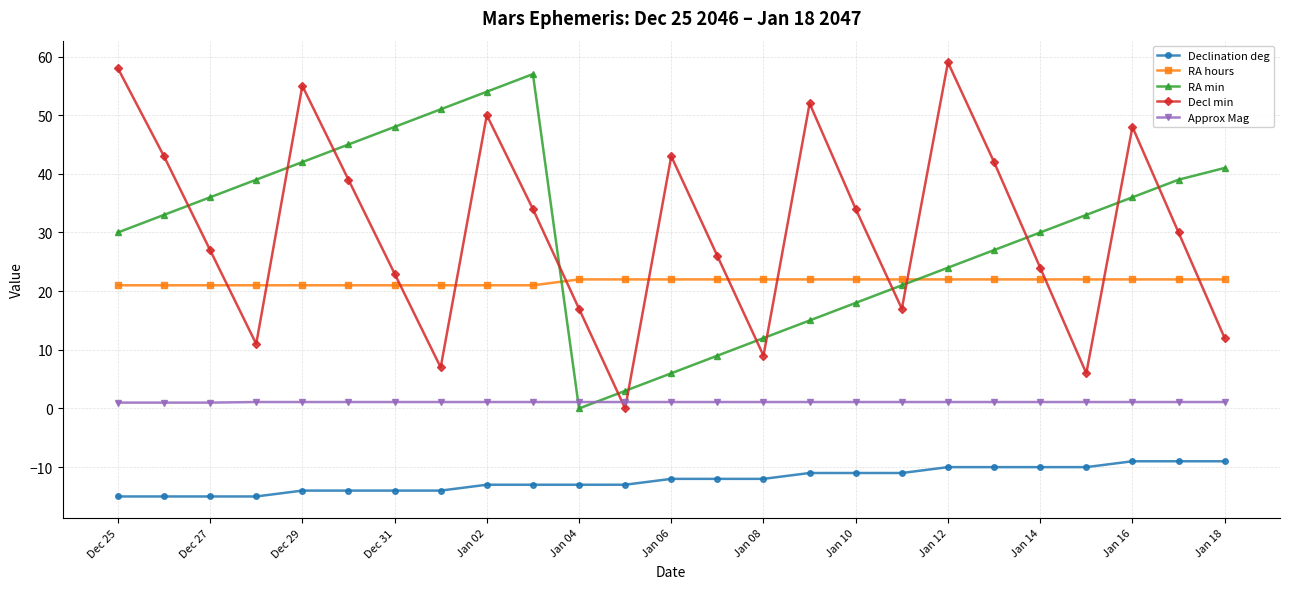

What is the lowest value of the RA hours series?

21.0